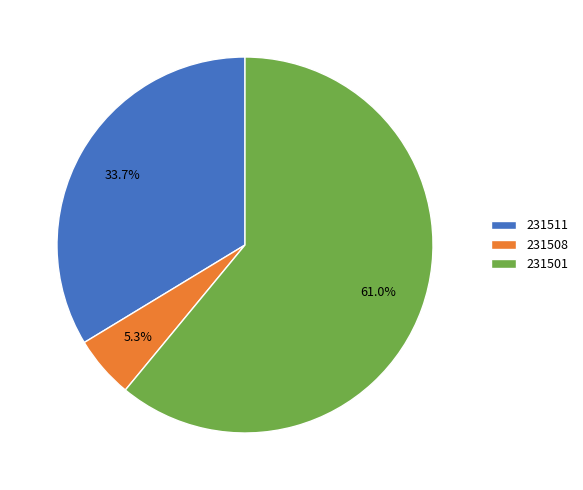

To the nearest percent, what is the combined percentage of 231508 and 231501?

66%